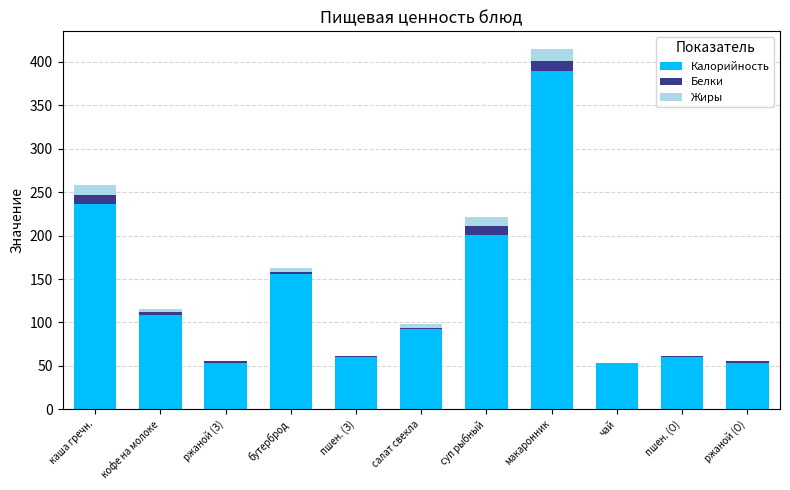

At which category is the sum across all series the highest?

макаронник